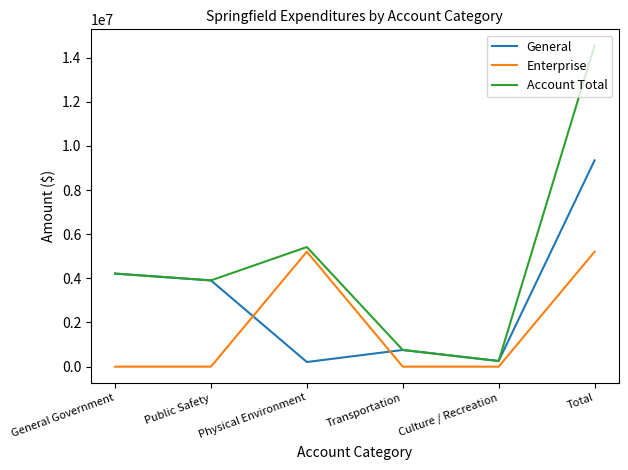

At which label is Account Total closest to 7402272?

Physical Environment